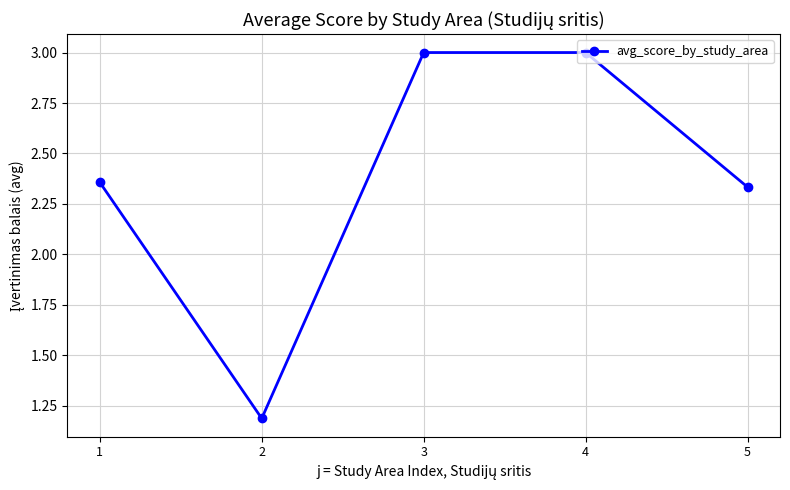

What is the minimum value shown in the chart?

1.2